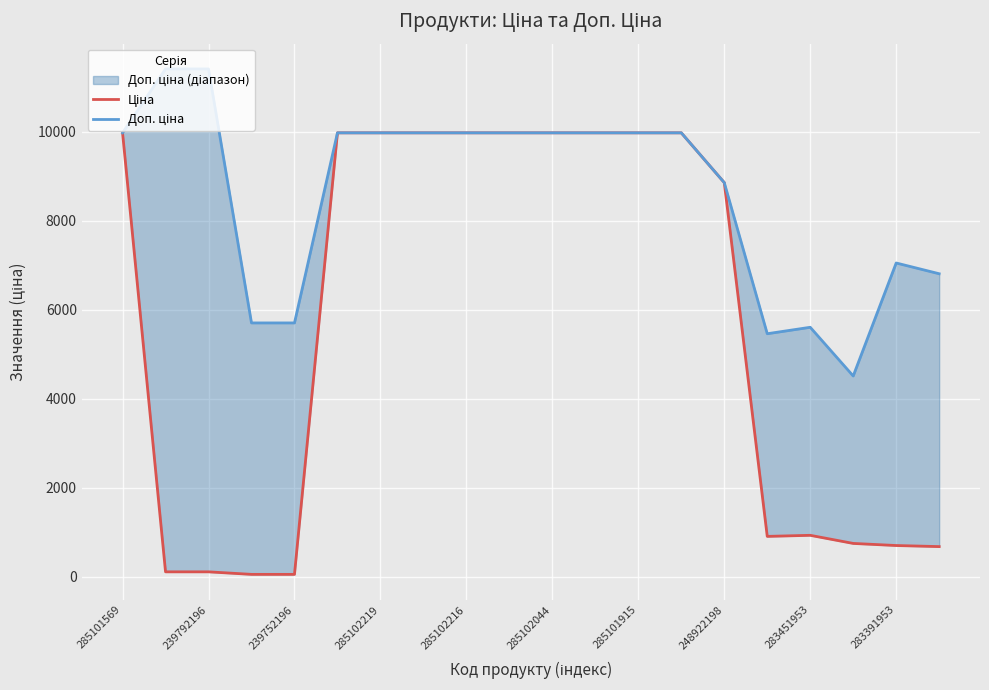

The value of Ціна at 285101915 is 4330.9. True or false?

False